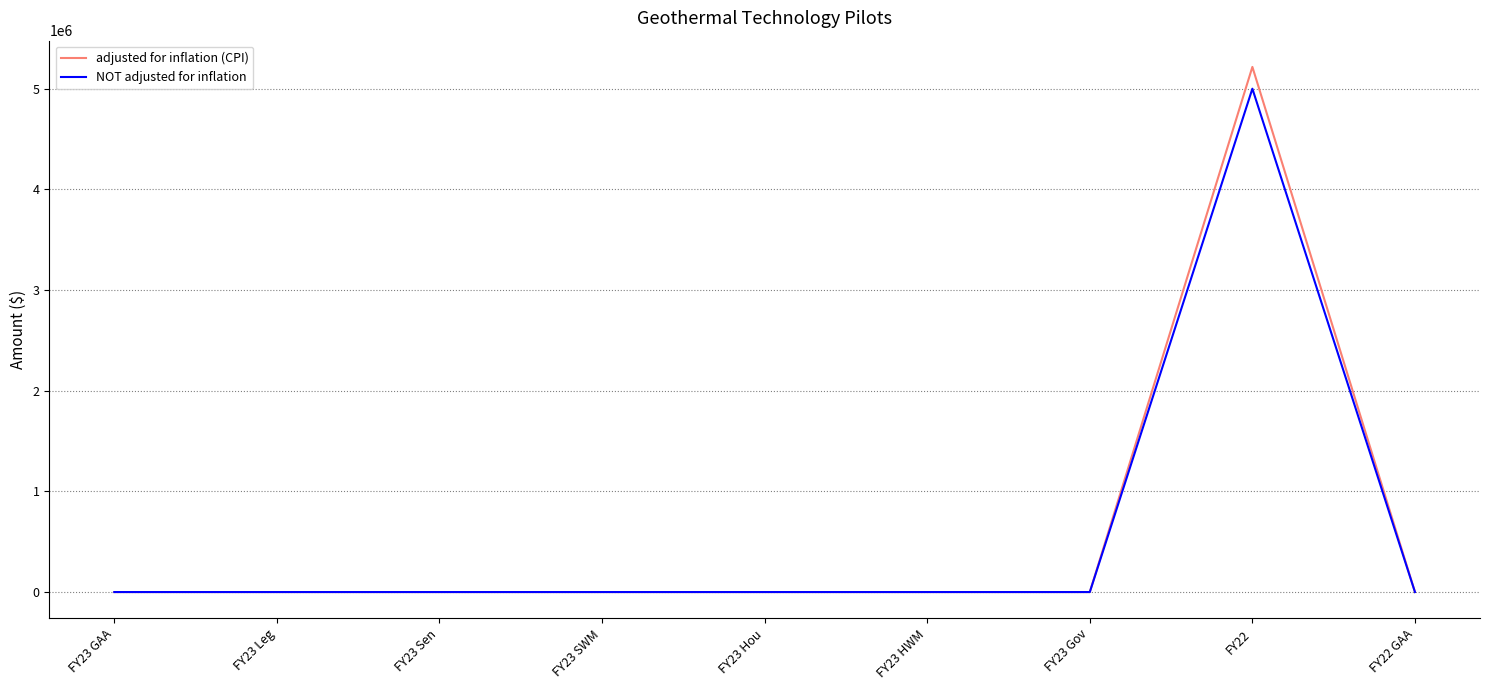

At which category is the sum across all series the highest?

FY22